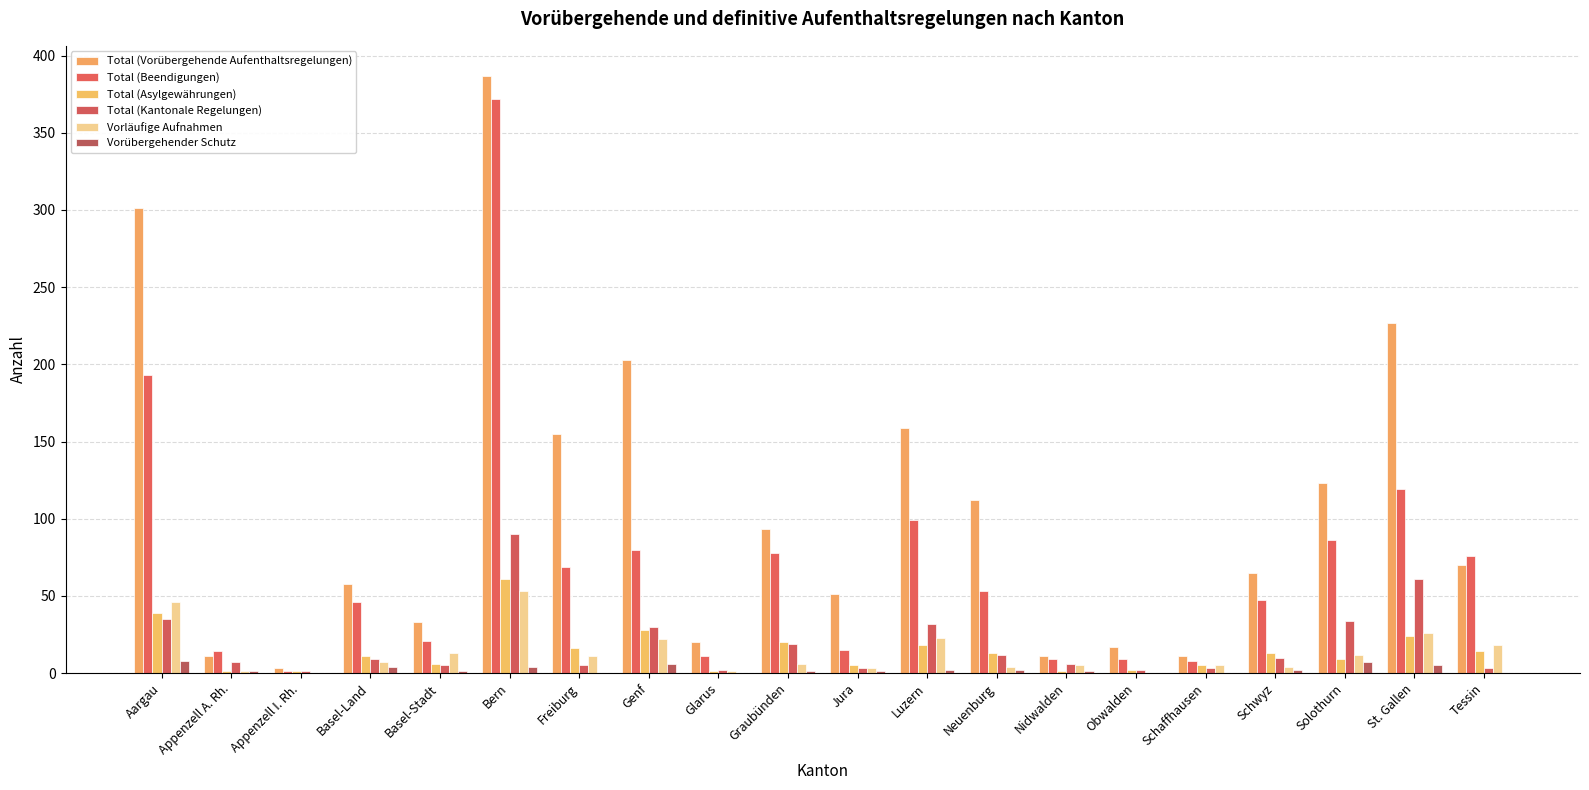

Are the bars grouped side by side (vs. stacked)?

Yes